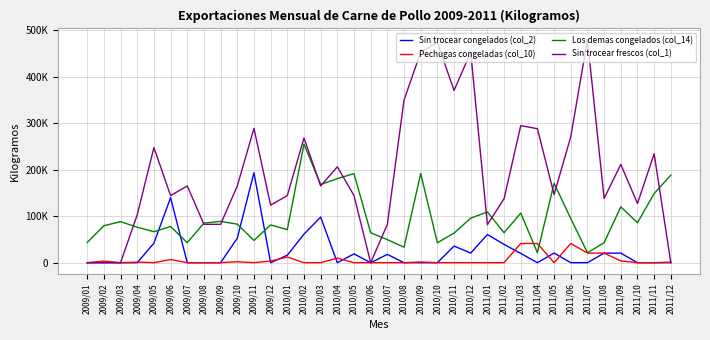

Reading left to right, what are all the values shown in this chart?

Sin trocear congelados (col_2): 2009/01=0.0	2009/02=0.0	2009/03=57.2	2009/04=0.0	2009/05=41997.7	2009/06=139885.2	2009/07=0.0	2009/08=0.0	2009/09=0.0	2009/10=52752.2	2009/11=193534.4	2009/12=0.0	2010/01=16068.0	2010/02=61526.3	2010/03=98156.6	2010/04=0.0	2010/05=18958.1	2010/06=0.0	2010/07=17869.5	2010/08=0.0	2010/09=0.0	2010/10=50.0	2010/11=35739.0	2010/12=20775.9	2011/01=60690.2	2011/02=39367.8	2011/03=20070.1	2011/04=0.0	2011/05=20805.0	2011/06=0.0	2011/07=0.0	2011/08=20591.1	2011/09=20591.1	2011/10=0.0	2011/11=0.0	2011/12=131.7
Pechugas congeladas (col_10): 2009/01=0.0	2009/02=3413.5	2009/03=0.0	2009/04=1209.2	2009/05=0.0	2009/06=6848.1	2009/07=0.0	2009/08=0.0	2009/09=0.0	2009/10=2106.2	2009/11=0.0	2009/12=3543.1	2010/01=12155.6	2010/02=0.0	2010/03=0.0	2010/04=9841.9	2010/05=0.0	2010/06=0.0	2010/07=0.0	2010/08=0.0	2010/09=1535.3	2010/10=0.0	2010/11=0.0	2010/12=0.0	2011/01=0.0	2011/02=0.0	2011/03=41336.2	2011/04=41336.2	2011/05=0.0	2011/06=41336.2	2011/07=20668.1	2011/08=20668.1	2011/09=3818.7	2011/10=0.0	2011/11=0.0	2011/12=1094.4
Los demas congelados (col_14): 2009/01=43444.6	2009/02=79486.8	2009/03=88337.1	2009/04=76322.9	2009/05=66731.8	2009/06=77947.3	2009/07=43010.2	2009/08=85236.8	2009/09=88889.9	2009/10=82940.3	2009/11=47932.2	2009/12=81259.4	2010/01=71182.7	2010/02=255293.1	2010/03=168293.3	2010/04=180996.3	2010/05=191730.3	2010/06=64516.2	2010/07=49567.9	2010/08=33374.4	2010/09=191943.7	2010/10=43010.0	2010/11=63678.1	2010/12=95863.1	2011/01=109148.6	2011/02=64515.0	2011/03=106689.3	2011/04=21505.0	2011/05=170954.2	2011/06=95025.0	2011/07=21506.2	2011/08=43010.0	2011/09=120156.1	2011/10=86021.2	2011/11=148815.6	2011/12=188332.9
Sin trocear frescos (col_1): 2009/01=0.0	2009/02=57.2	2009/03=0.0	2009/04=103205.4	2009/05=247693.0	2009/06=144487.6	2009/07=165128.6	2009/08=82564.3	2009/09=82564.3	2009/10=165128.6	2009/11=288975.1	2009/12=123846.5	2010/01=144487.6	2010/02=268334.0	2010/03=165128.6	2010/04=206410.8	2010/05=144487.6	2010/06=0.0	2010/07=82364.3	2010/08=350048.4	2010/09=453003.8	2010/10=473594.8	2010/11=370639.4	2010/12=453003.8	2011/01=81661.0	2011/02=137790.5	2011/03=295025.6	2011/04=288321.7	2011/05=146725.6	2011/06=271038.4	2011/07=480029.1	2011/08=138240.8	2011/09=211533.1	2011/10=127358.4	2011/11=234392.2	2011/12=0.0